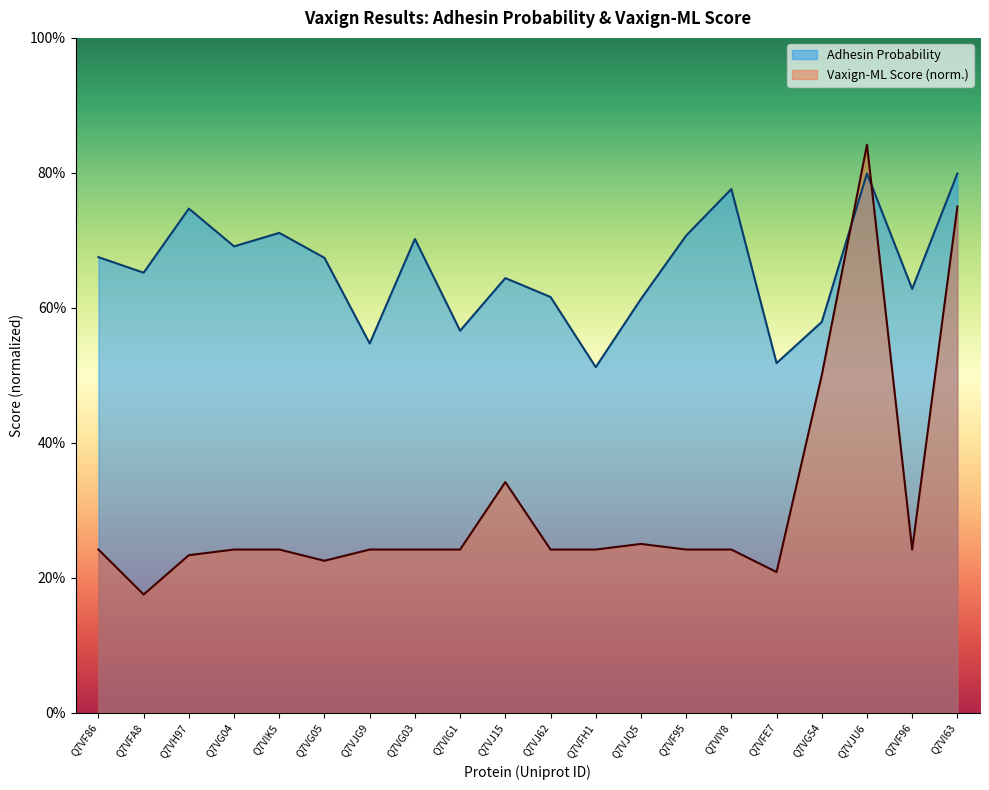

What is the smallest value displayed?

0.2